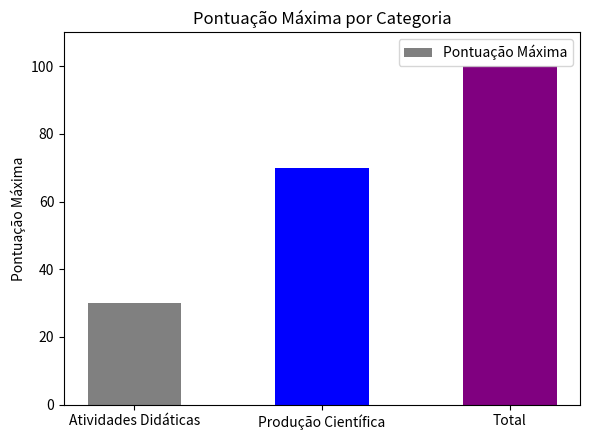

List the labels in order of value, smallest first.

Atividades Didáticas, Produção Científica, Total